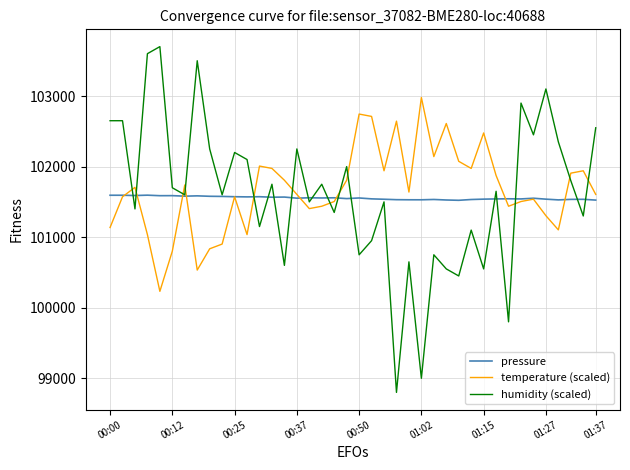

True or false: temperature (scaled) and pressure cross at least once.

True